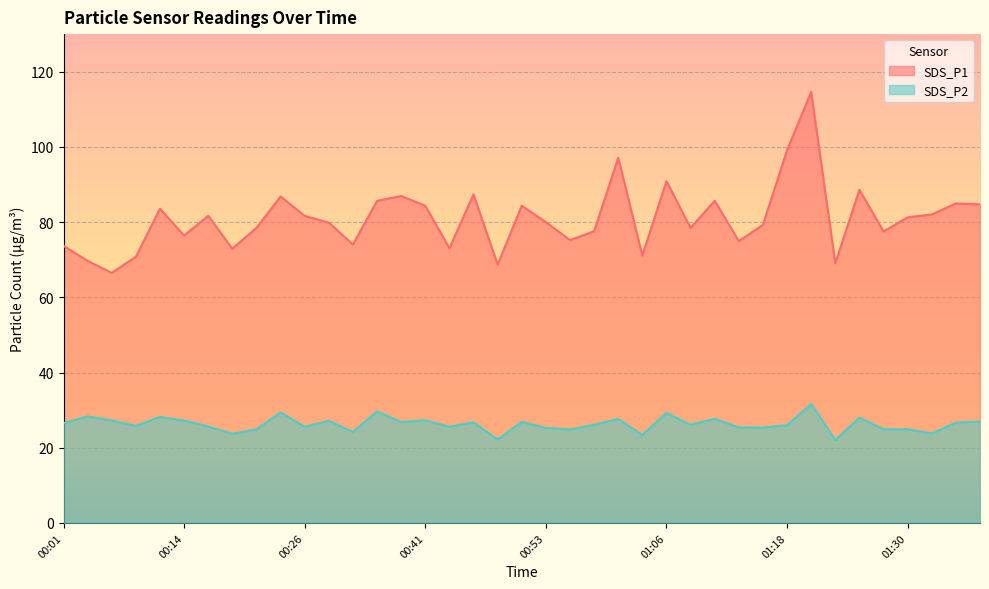

Which category has the lowest value in the SDS_P2 series?

01:23